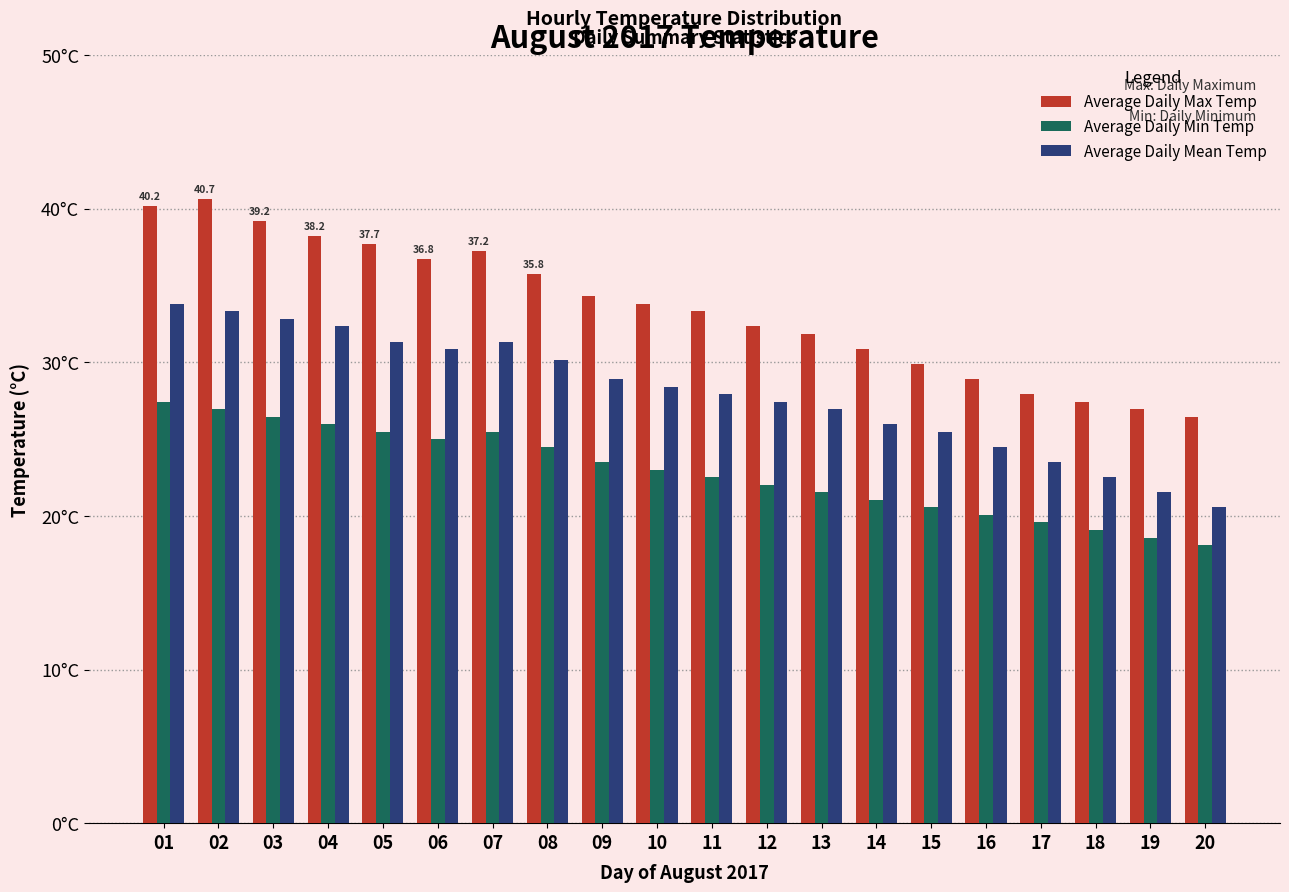

What are all the series names shown in the legend?

Average Daily Max Temp, Average Daily Min Temp, Average Daily Mean Temp